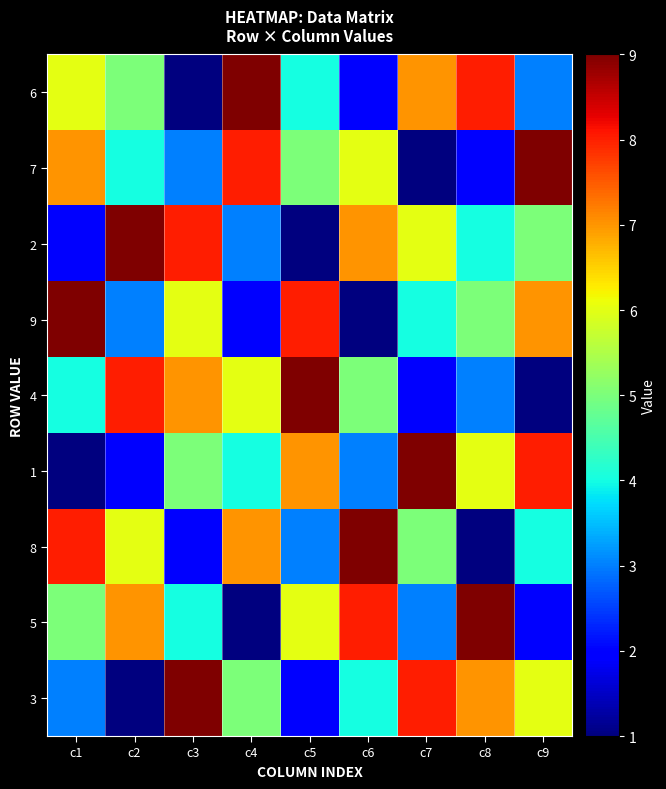

Reading left to right, extract all data points from this chart.

6: c1=6	c2=5	c3=1	c4=9	c5=4	c6=2	c7=7	c8=8	c9=3
7: c1=7	c2=4	c3=3	c4=8	c5=5	c6=6	c7=1	c8=2	c9=9
2: c1=2	c2=9	c3=8	c4=3	c5=1	c6=7	c7=6	c8=4	c9=5
9: c1=9	c2=3	c3=6	c4=2	c5=8	c6=1	c7=4	c8=5	c9=7
4: c1=4	c2=8	c3=7	c4=6	c5=9	c6=5	c7=2	c8=3	c9=1
1: c1=1	c2=2	c3=5	c4=4	c5=7	c6=3	c7=9	c8=6	c9=8
8: c1=8	c2=6	c3=2	c4=7	c5=3	c6=9	c7=5	c8=1	c9=4
5: c1=5	c2=7	c3=4	c4=1	c5=6	c6=8	c7=3	c8=9	c9=2
3: c1=3	c2=1	c3=9	c4=5	c5=2	c6=4	c7=8	c8=7	c9=6